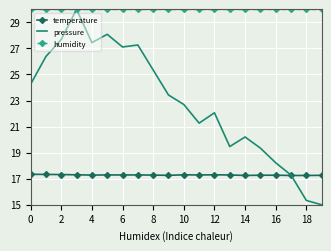

Rank the series by their average value, from highest to lowest.

humidity, pressure, temperature